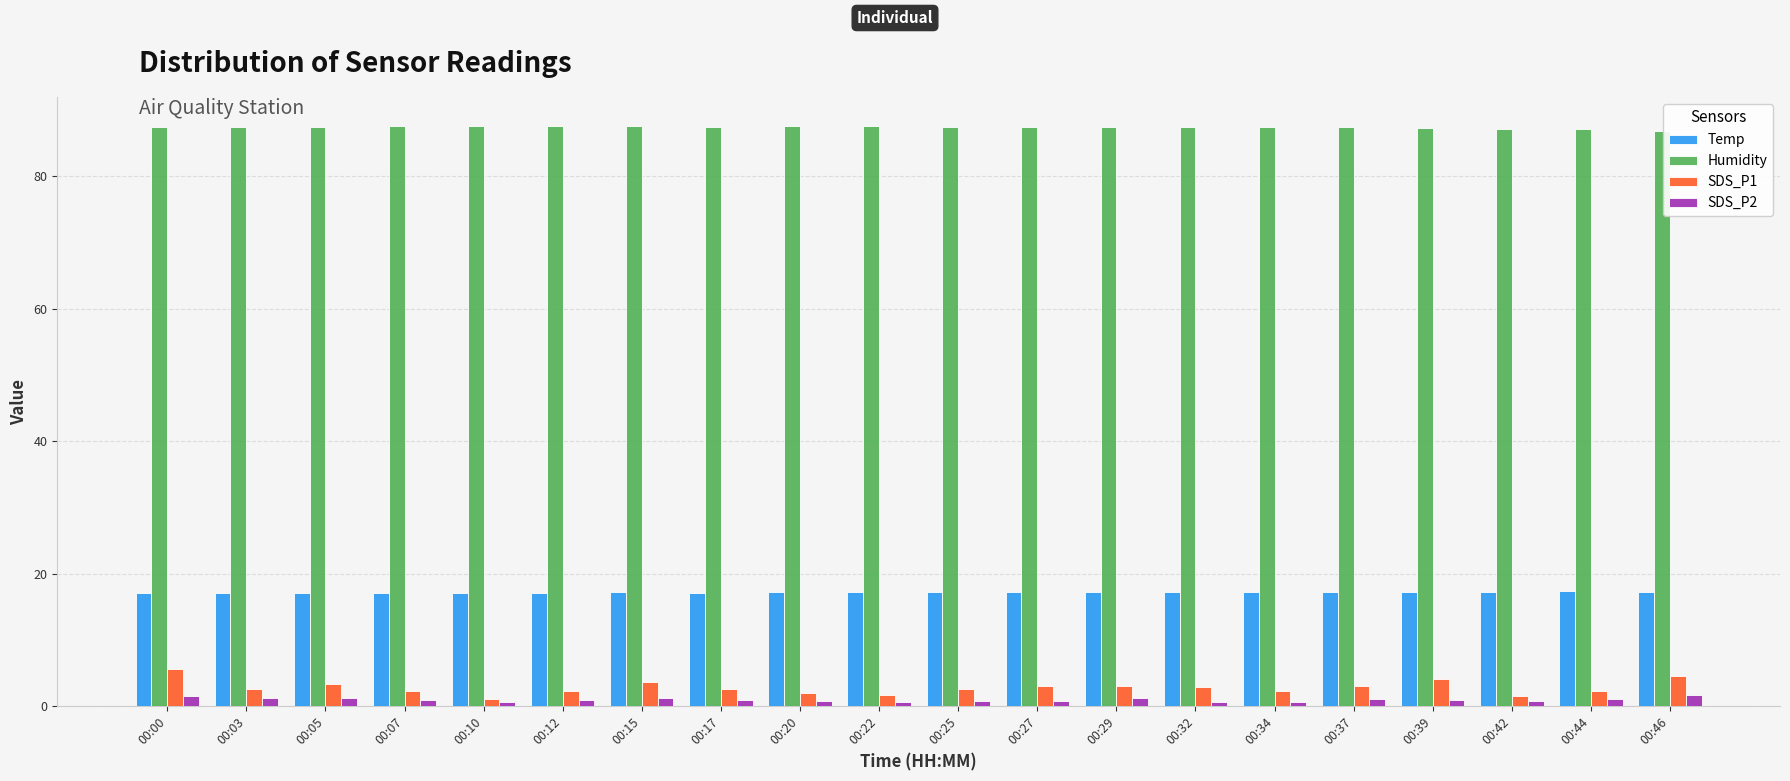

The value of Temp at 00:20 is 7.3. True or false?

False